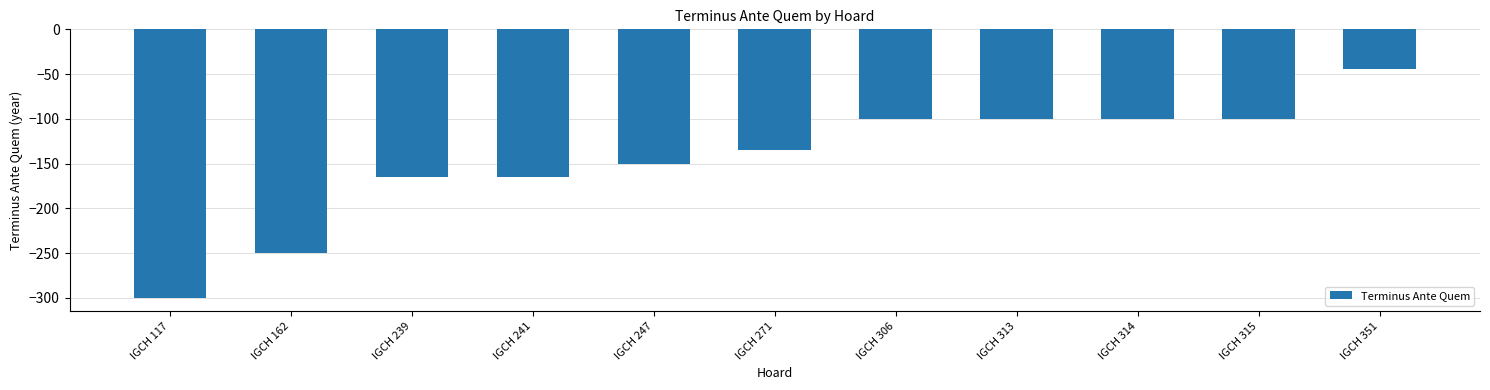

Does the chart contain stacked bars?

No